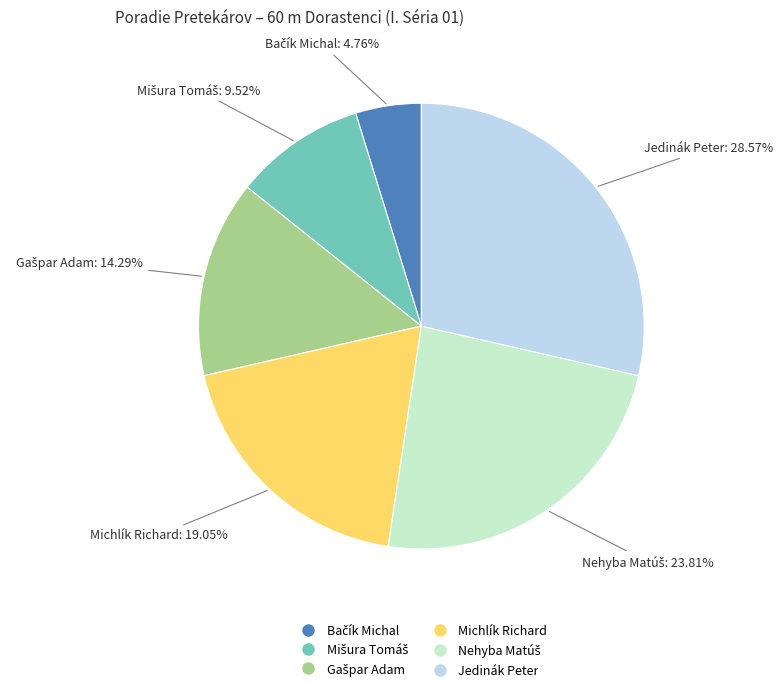

Is Michlík Richard the majority of the pie?

No